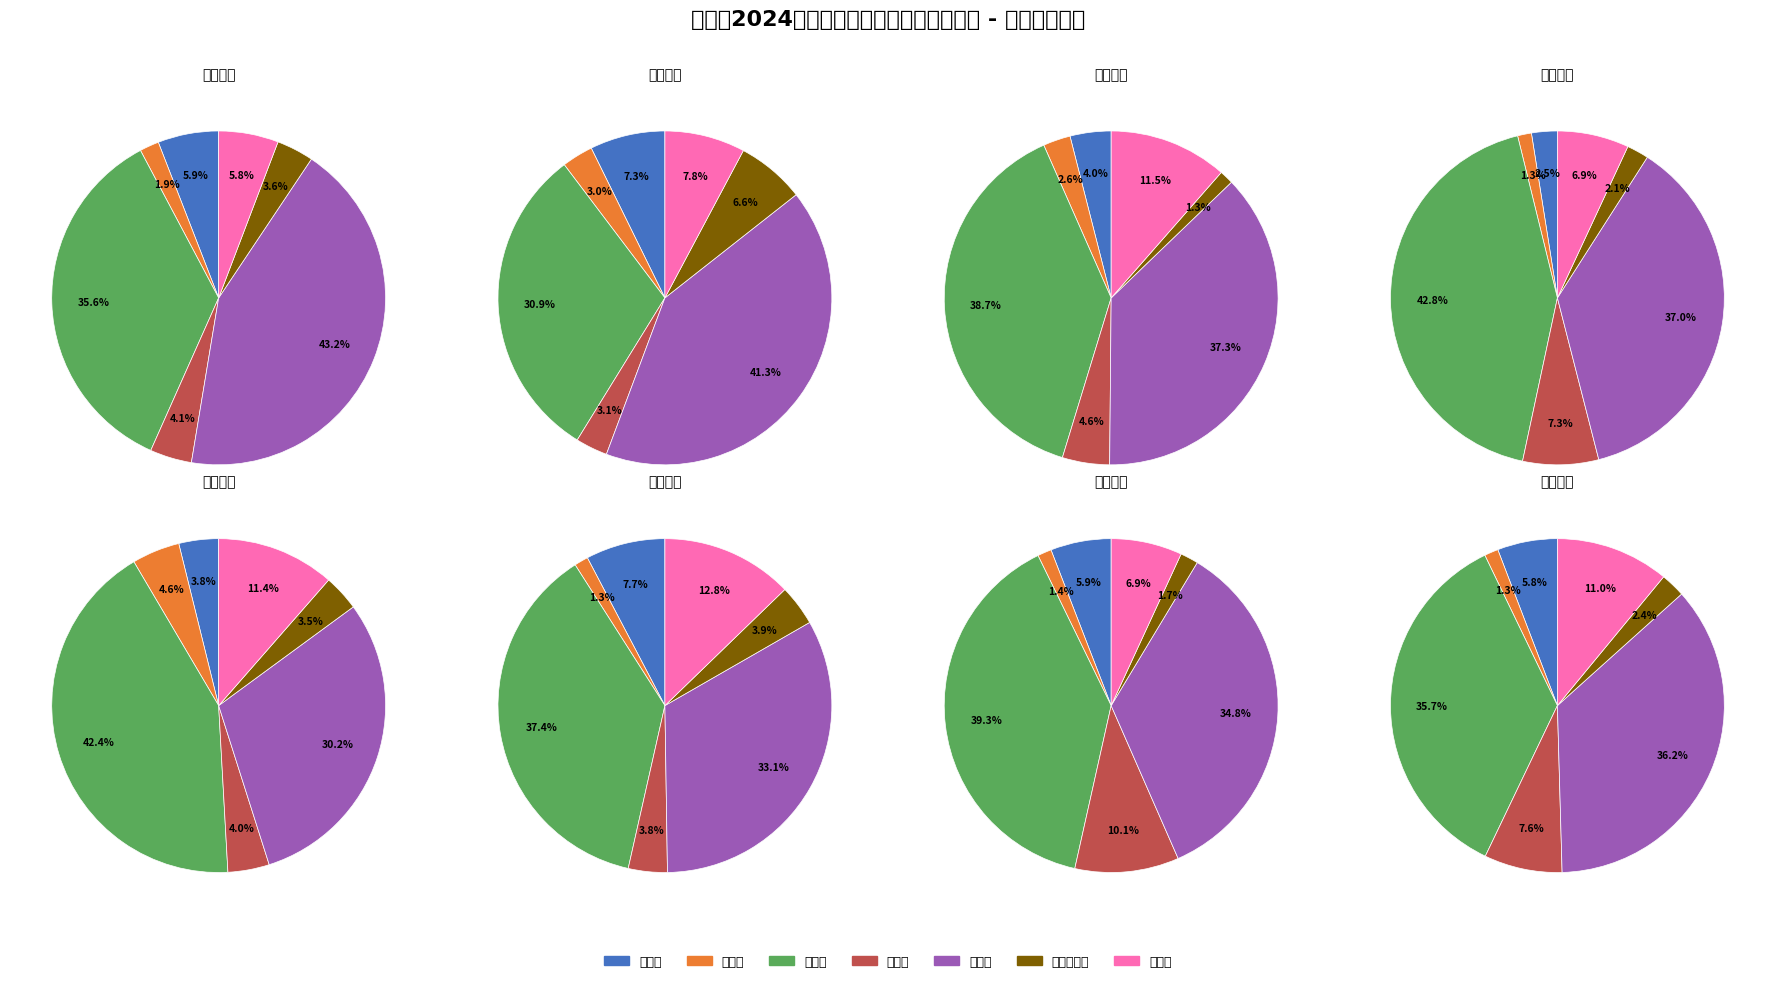

How many slices are in this pie chart?

7